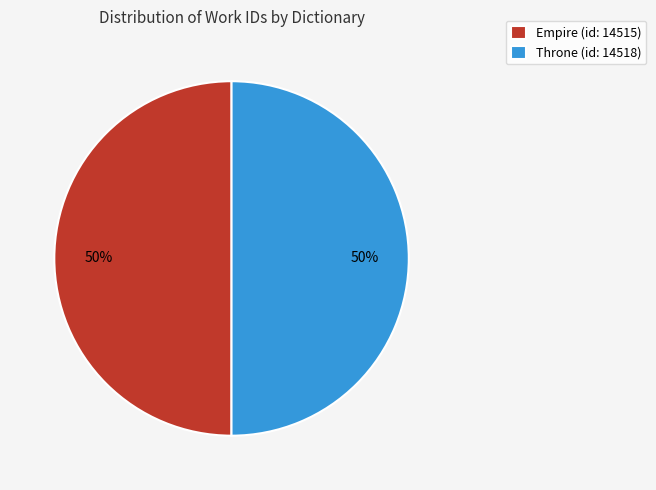

True or false: Throne (id: 14518) accounts for 50% of the total.

True